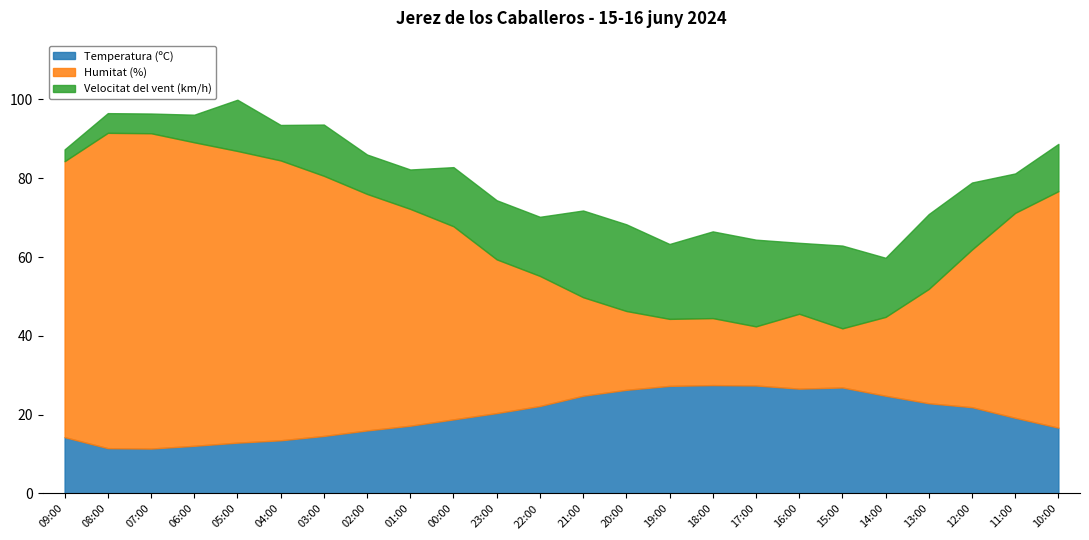

What is the minimum value for Velocitat del vent (km/h)?

3.0